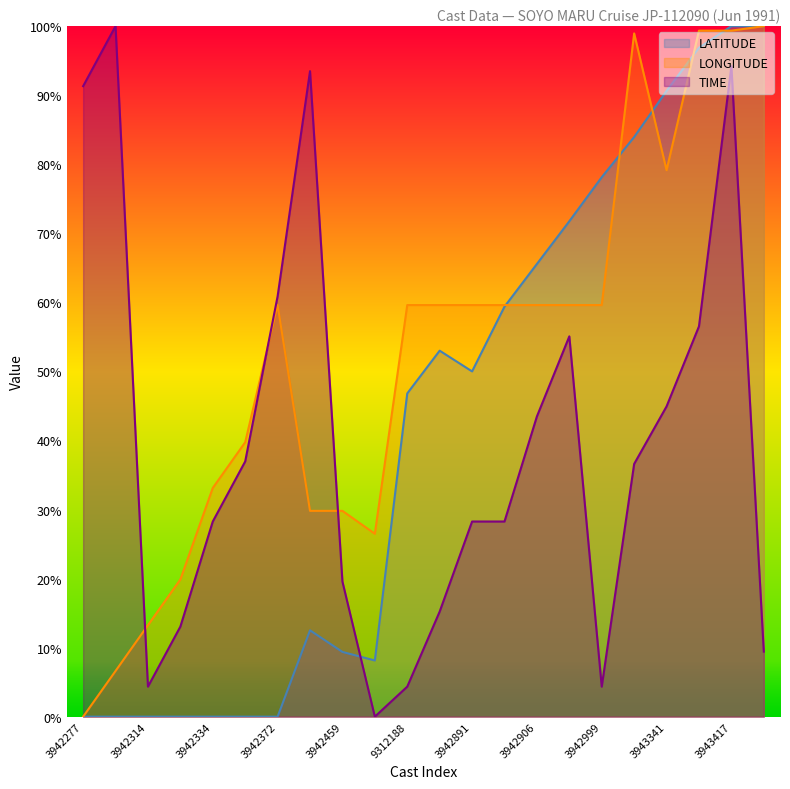

At which label is LONGITUDE closest to 50?

3942372